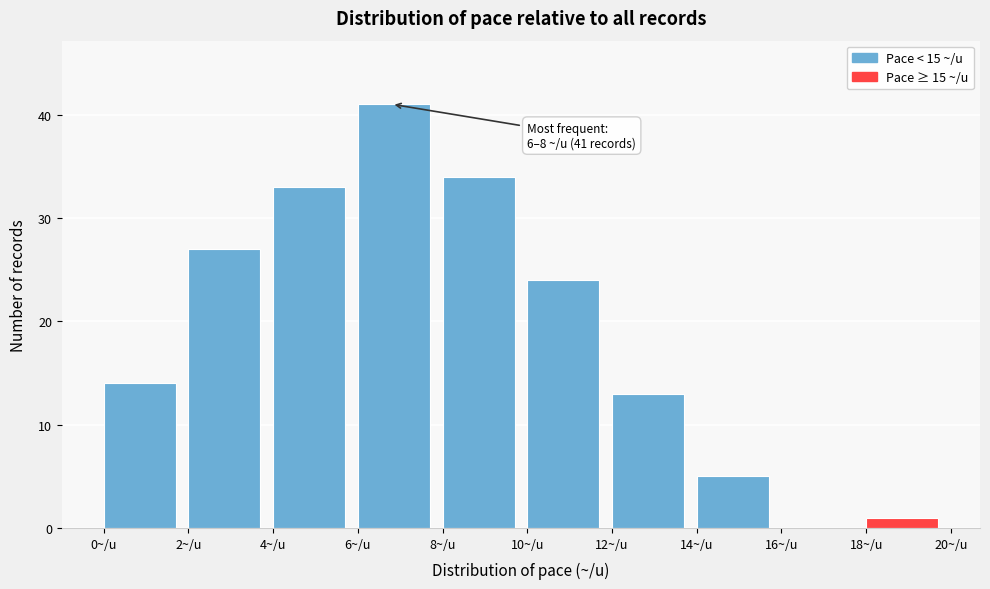

Over which range of the x-axis is the bar tallest?

6 to 8